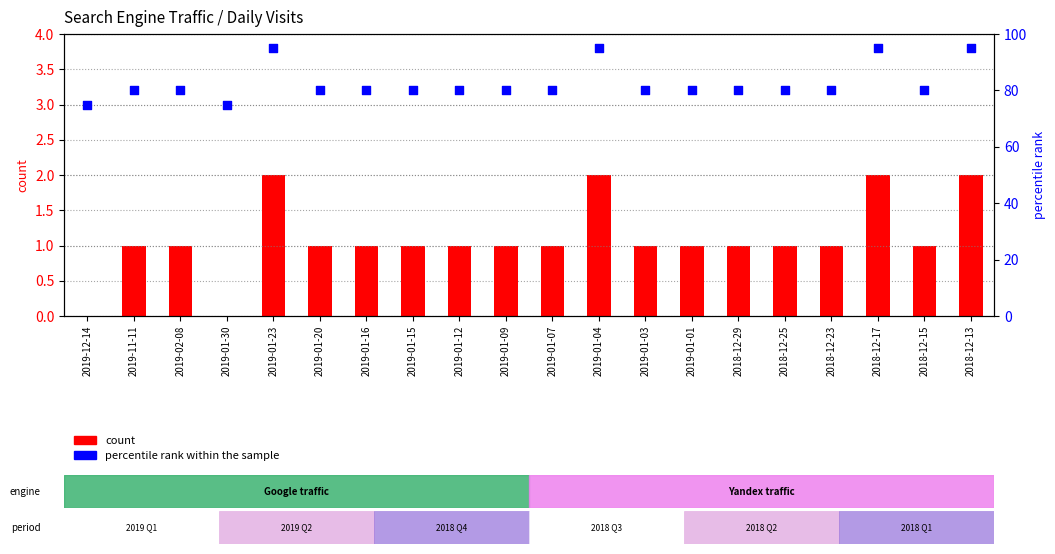

What are all the series names shown in the legend?

count, percentile rank within the sample